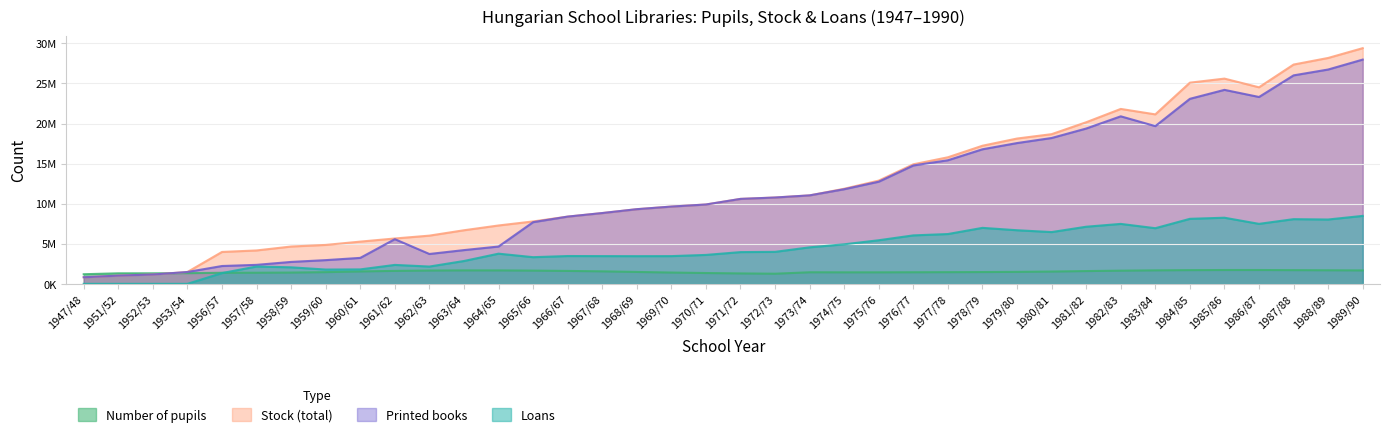

Between 1968/69 and 1981/82, which series saw the biggest shift?

Stock (total)